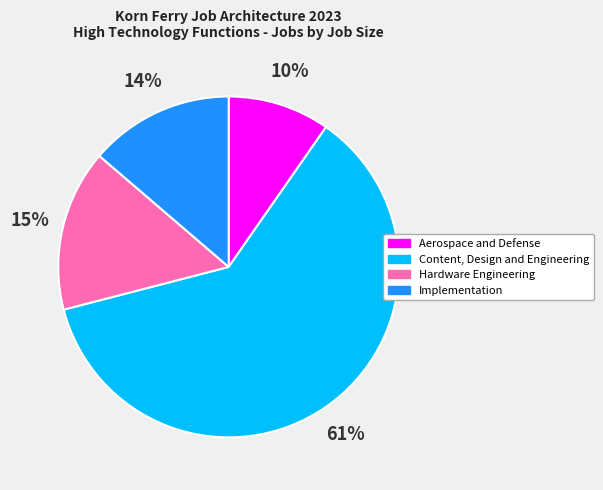

True or false: Hardware Engineering accounts for 25% of the total.

False